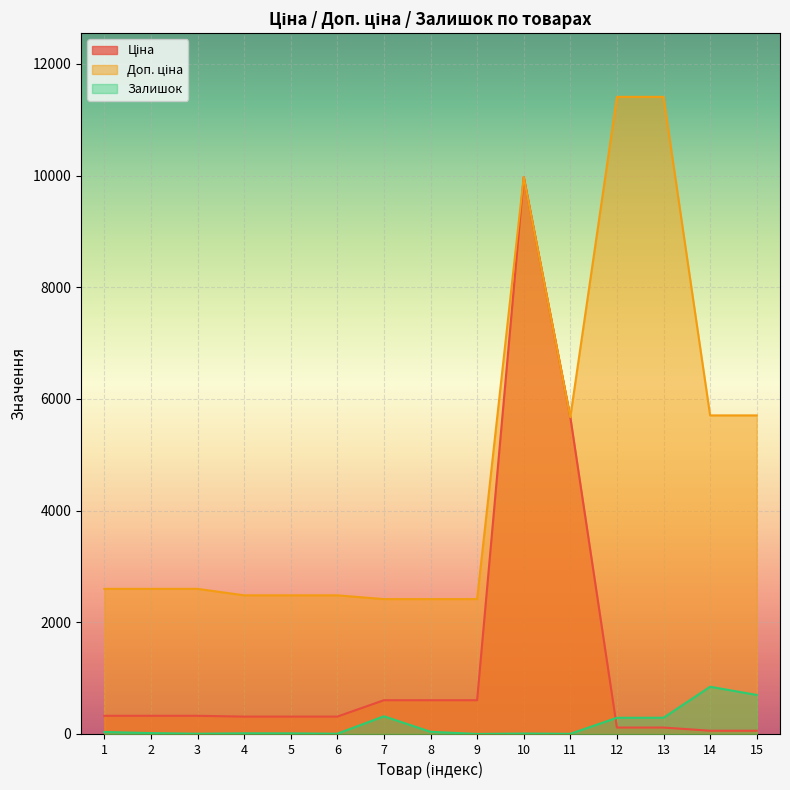

Between 1 and 3, which series saw the biggest shift?

Залишок